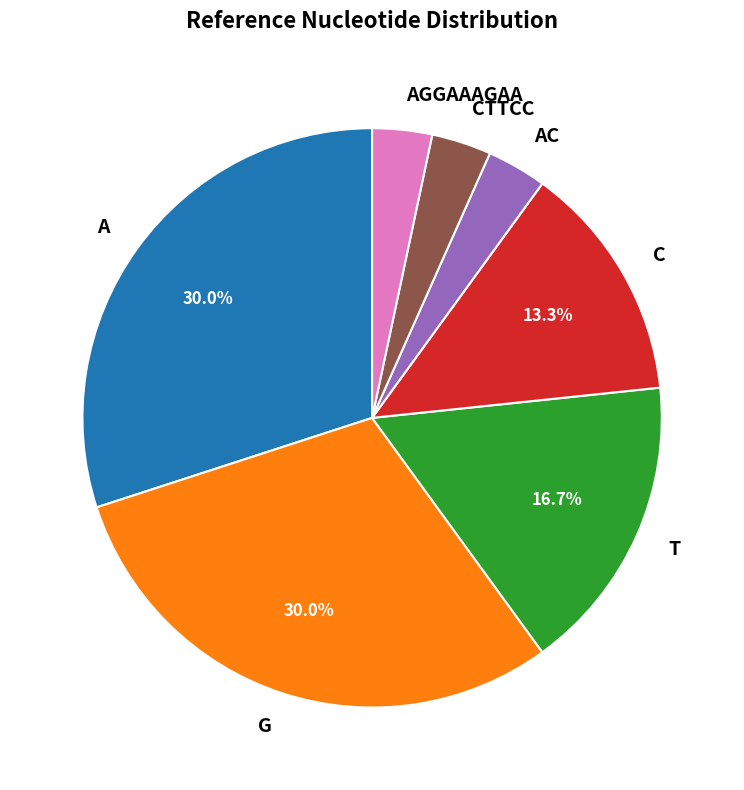

Is A the majority of the pie?

No